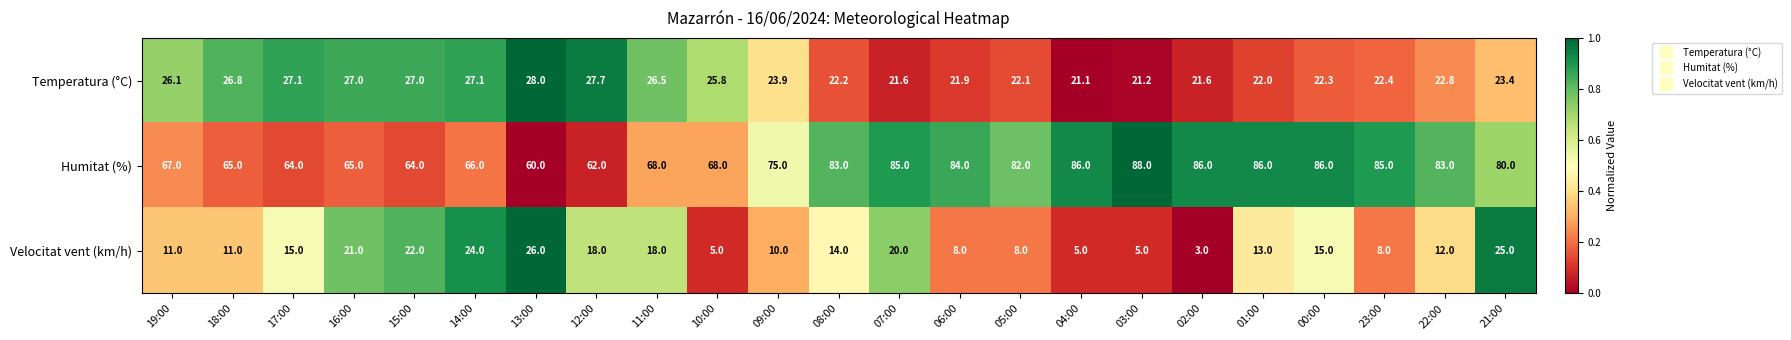

Which series changed the most between 17:00 and 14:00?

Velocitat vent (km/h)